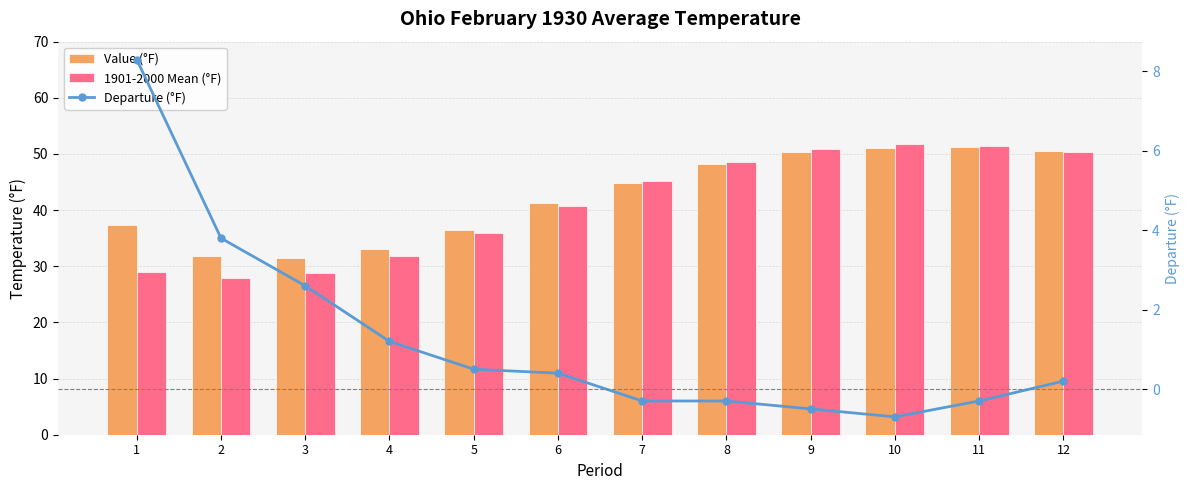

Reading left to right, transcribe all the data shown in this chart.

Value (°F): 37.3	31.8	31.4	33.0	36.5	41.2	44.8	48.3	50.3	51.1	51.2	50.6
1901-2000 Mean (°F): 29.0	28.0	28.8	31.8	36.0	40.8	45.1	48.6	50.8	51.8	51.5	50.4
Departure (°F): 8.3	3.8	2.6	1.2	0.5	0.4	-0.3	-0.3	-0.5	-0.7	-0.3	0.2